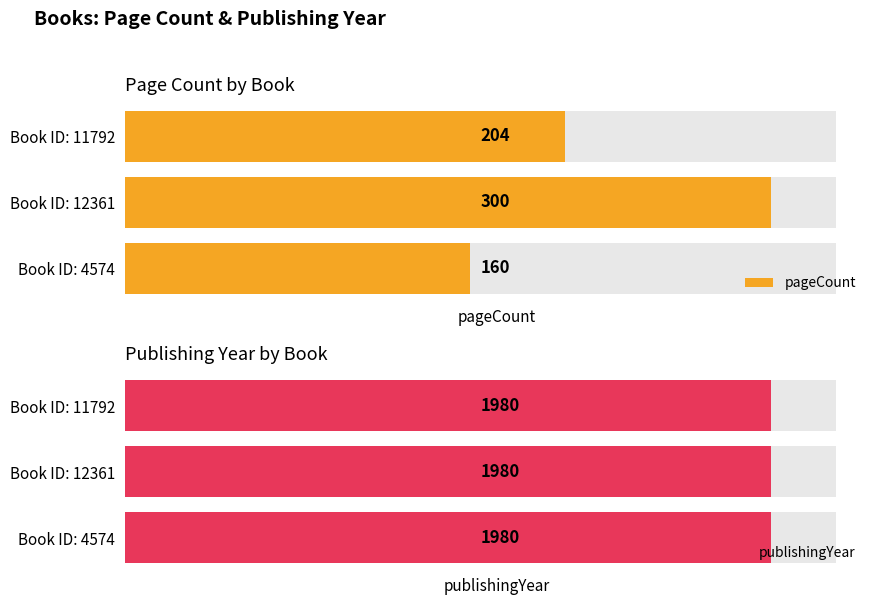

Which series has the widest spread of values?

pageCount